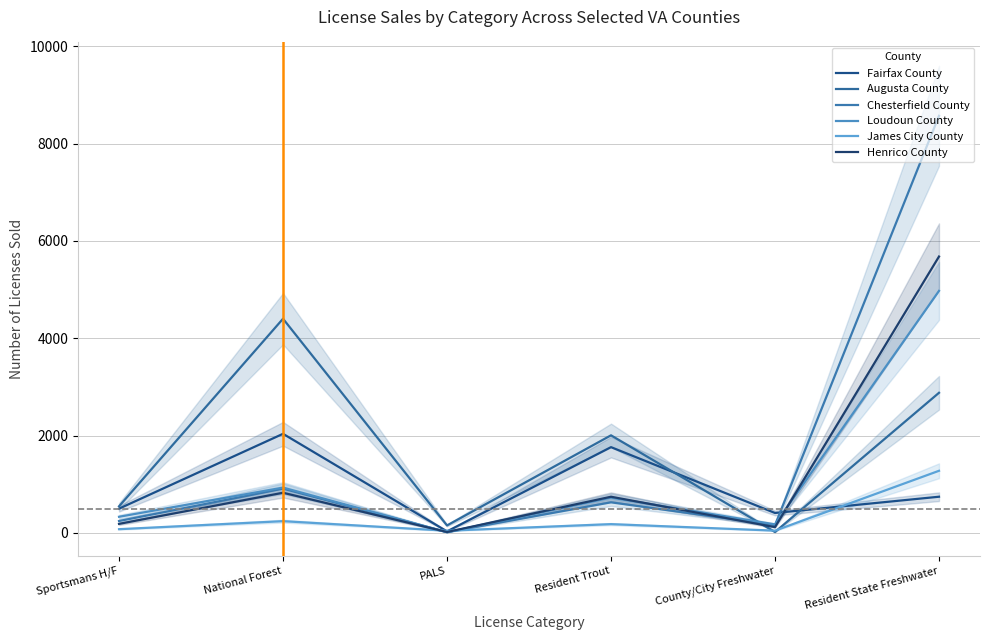

Reading left to right, what are all the values shown in this chart?

Fairfax County: 497	2035	30	1761	408	742
Augusta County: 545	4400	152	2004	17	2878
Chesterfield County: 243	908	15	627	160	8570
Loudoun County: 330	930	13	723	174	4972
James City County: 75	240	43	179	45	1275
Henrico County: 184	824	17	742	117	5678